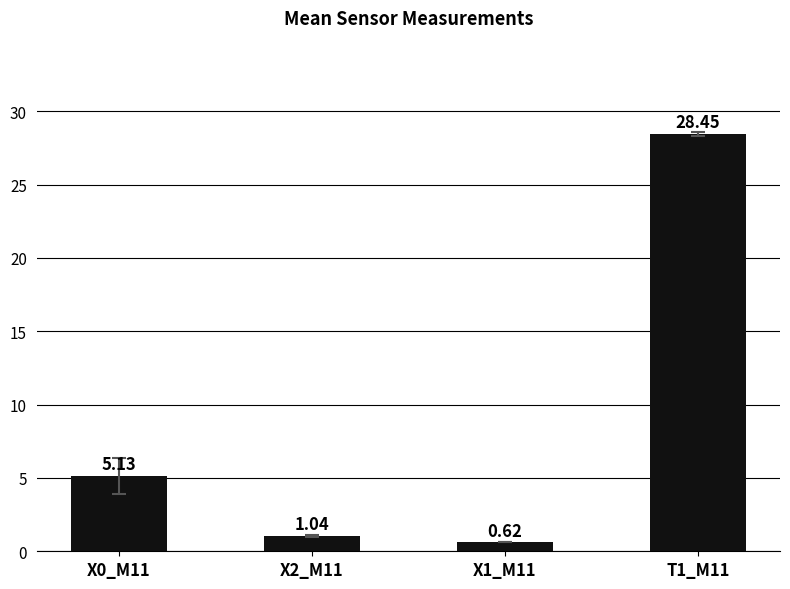

Rank the categories by value from highest to lowest.

T1_M11, X0_M11, X2_M11, X1_M11